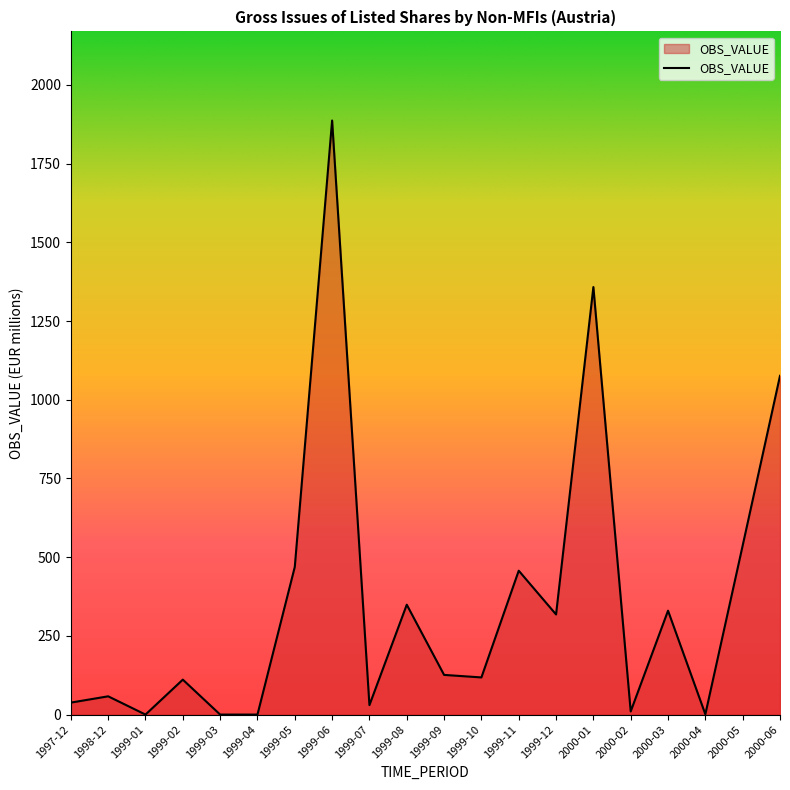

What is the difference between the maximum and minimum values?

1887